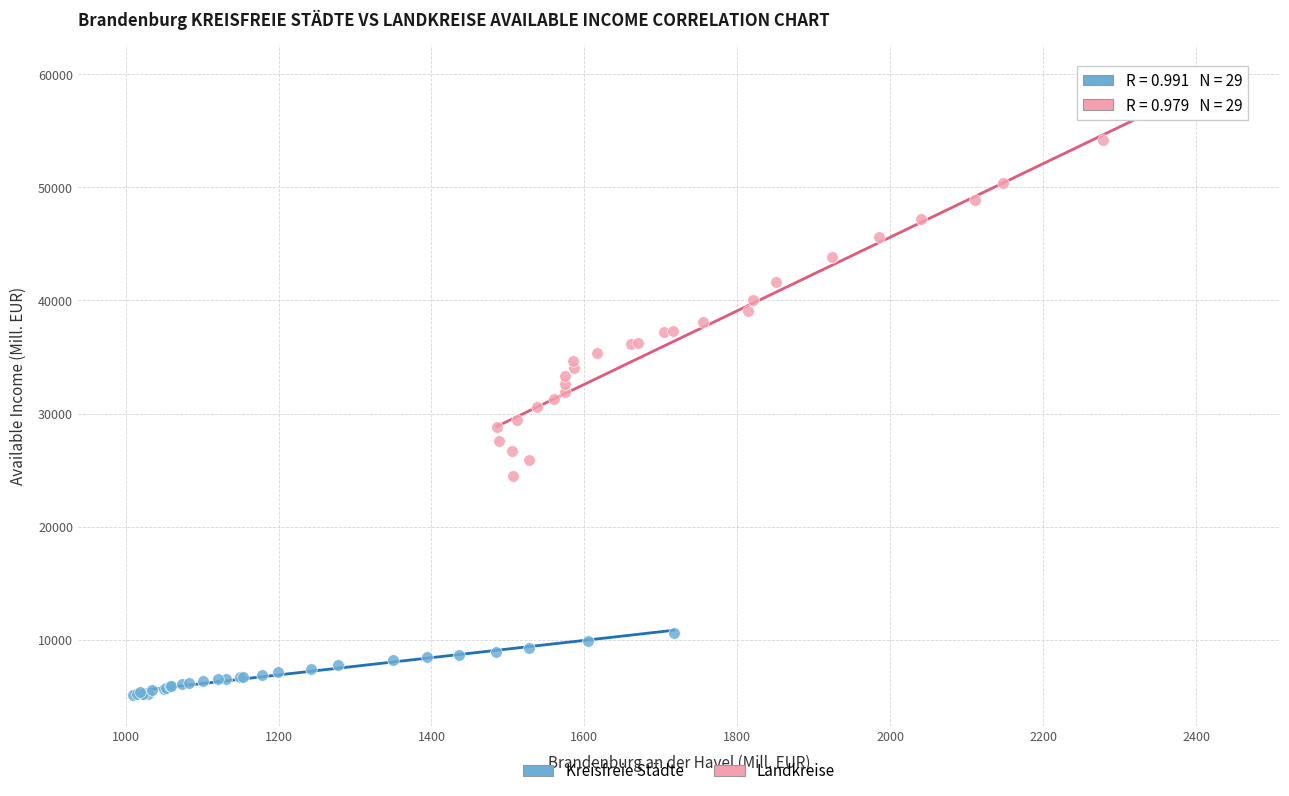

Which series has the widest spread of Y values?

Landkreise